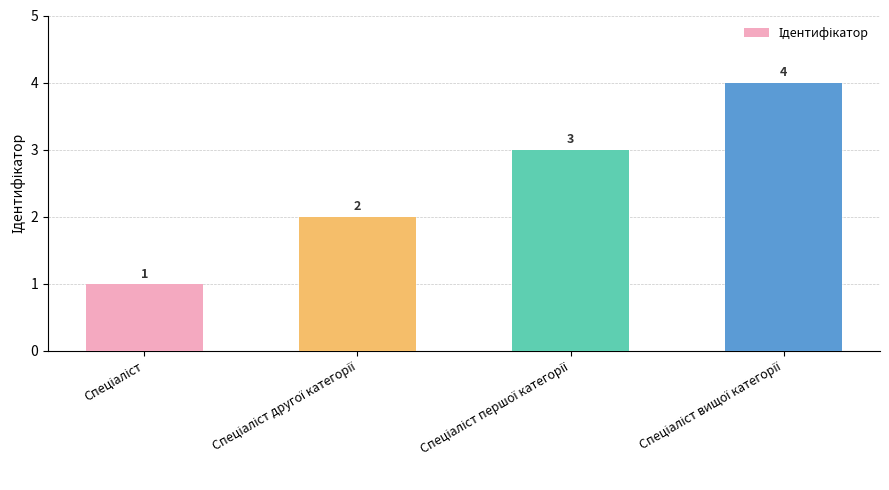

What is the difference between the maximum and minimum values?

3